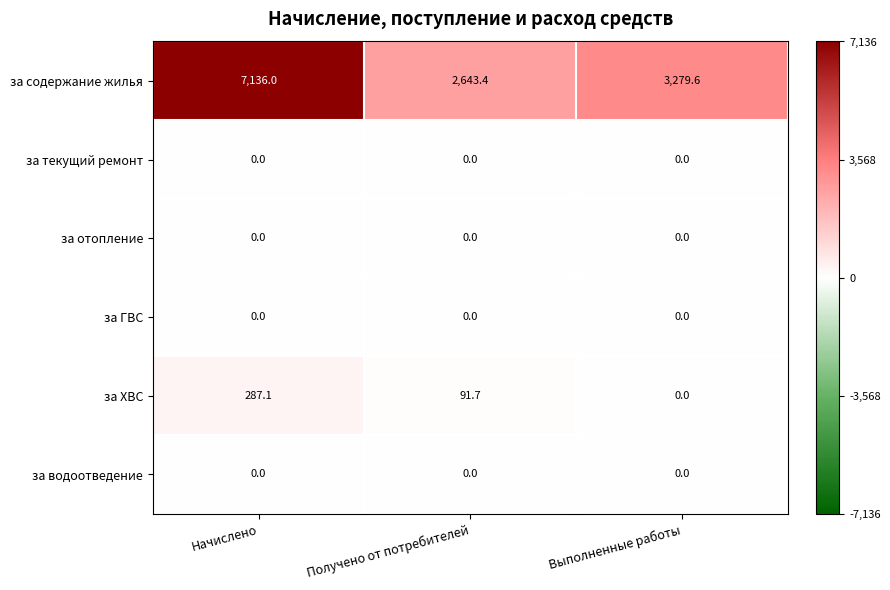

What is the highest value of the за ХВС series?

287.1